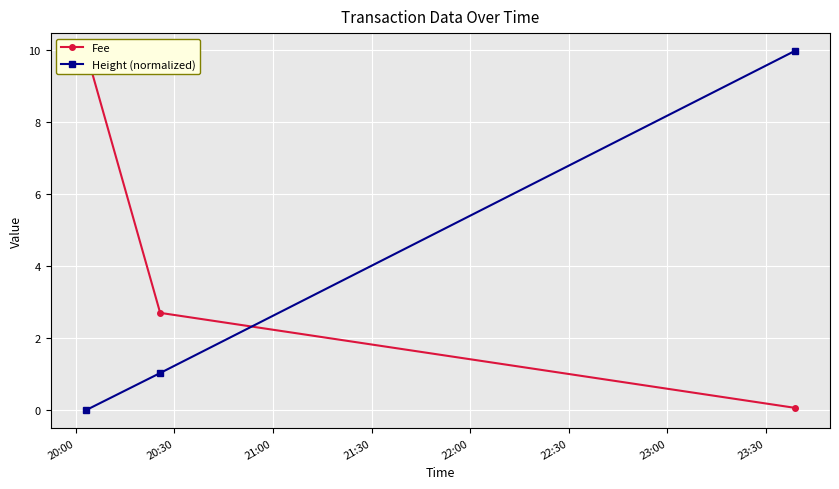

At which label does Fee reach its peak?

20:00